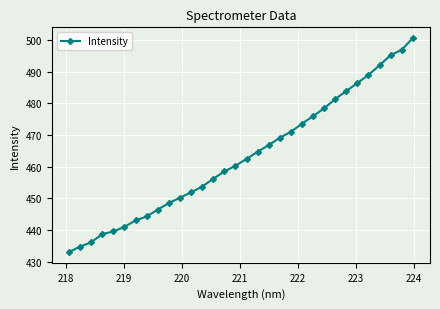

Reading right to left, transcribe all the data shown in this chart.

500.6	496.9	495.2	492.0	489.0	486.4	483.9	481.4	478.5	476.0	473.6	471.0	469.1	466.8	464.7	462.5	460.3	458.5	456.2	453.7	451.9	450.2	448.6	446.5	444.3	443.1	441.0	439.6	438.8	436.2	434.8	433.1